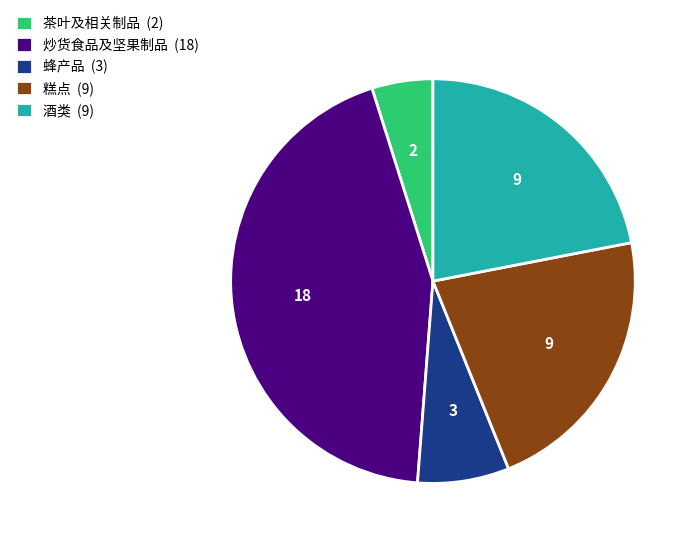

Between 炒货食品及坚果制品 (18) and 糕点 (9), which is larger?

炒货食品及坚果制品 (18)